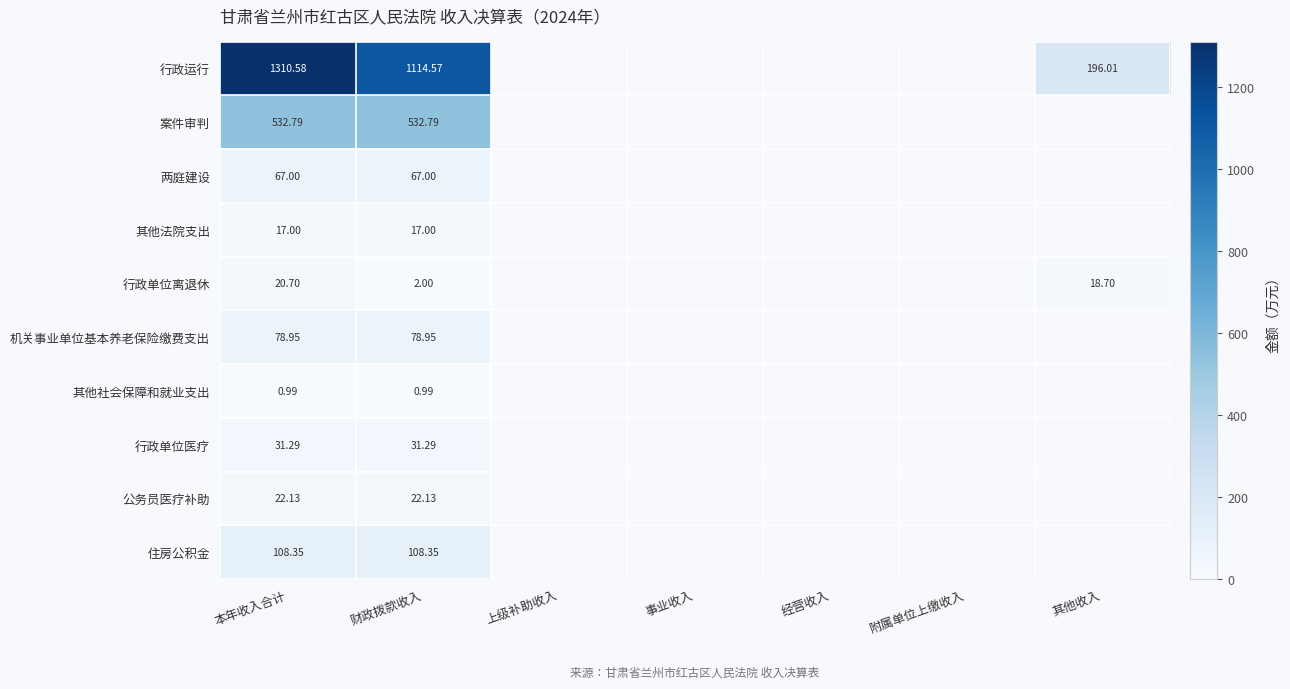

At 财政拨款收入, list the series in order from smallest to largest.

其他社会保障和就业支出, 行政单位离退休, 其他法院支出, 公务员医疗补助, 行政单位医疗, 两庭建设, 机关事业单位基本养老保险缴费支出, 住房公积金, 案件审判, 行政运行